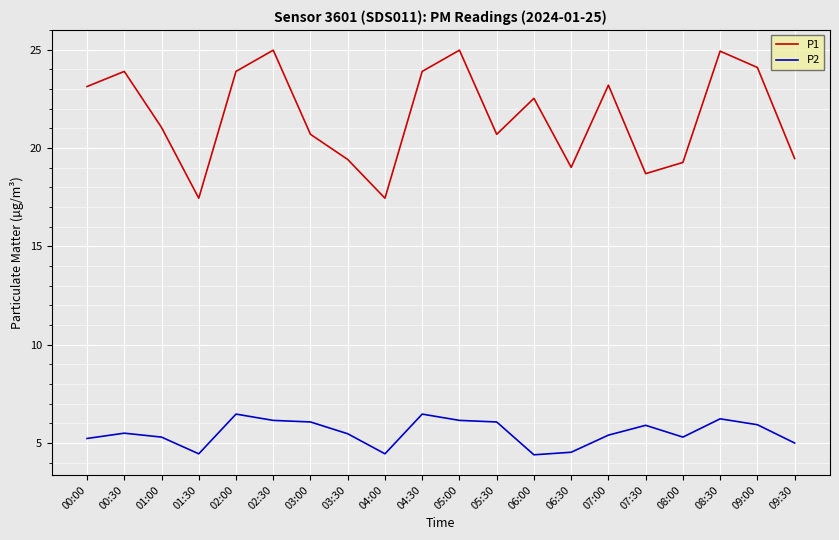

List the series in order of their peak value, lowest first.

P2, P1